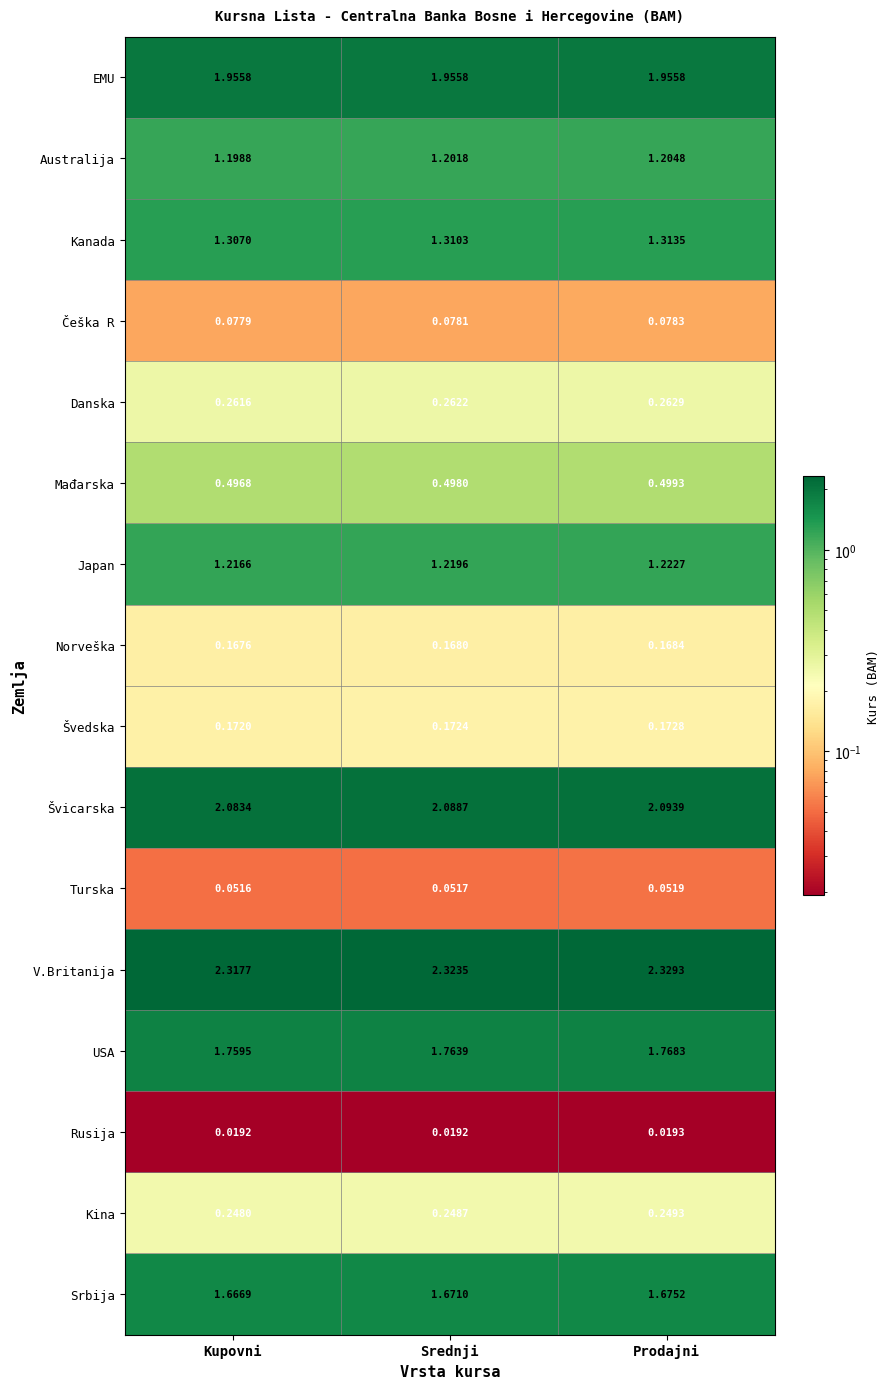

Which category has the highest value in the Turska series?

Prodajni